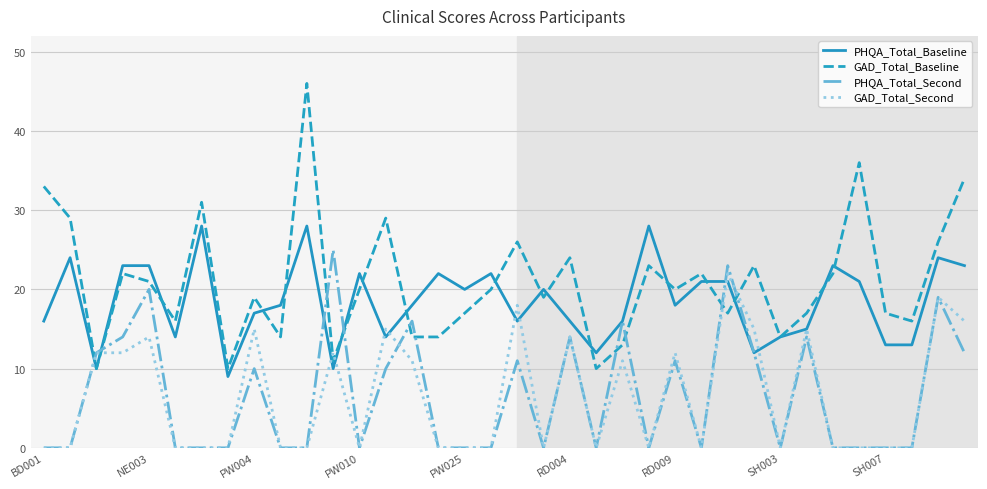

What is the difference between the maximum and minimum values in the PHQA_Total_Second series?

25